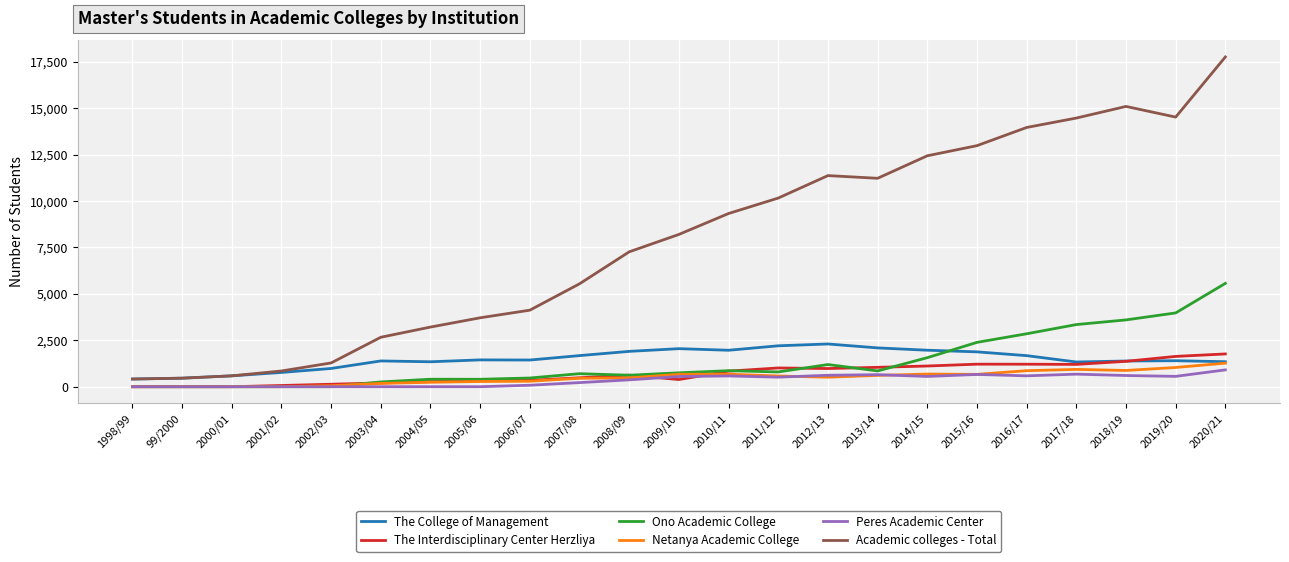

At which label is Academic colleges - Total closest to 9083?

2010/11